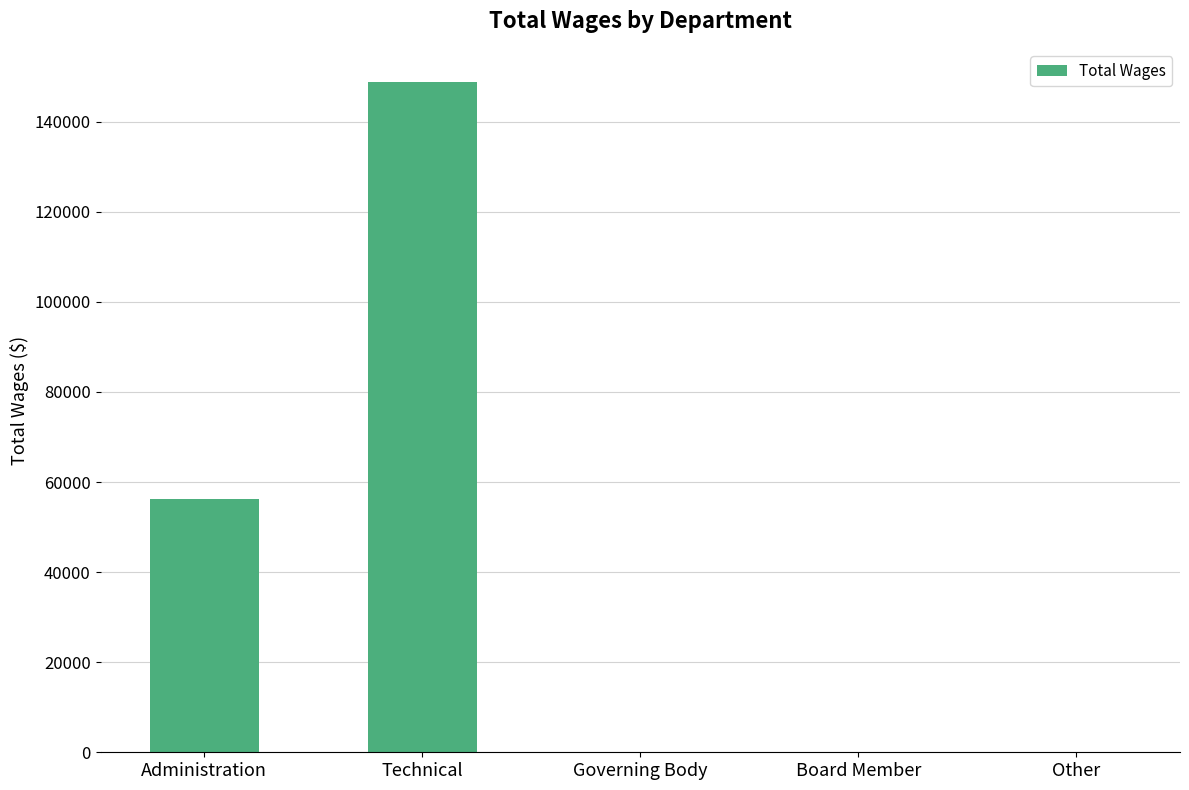

How many series are shown in this chart?

1